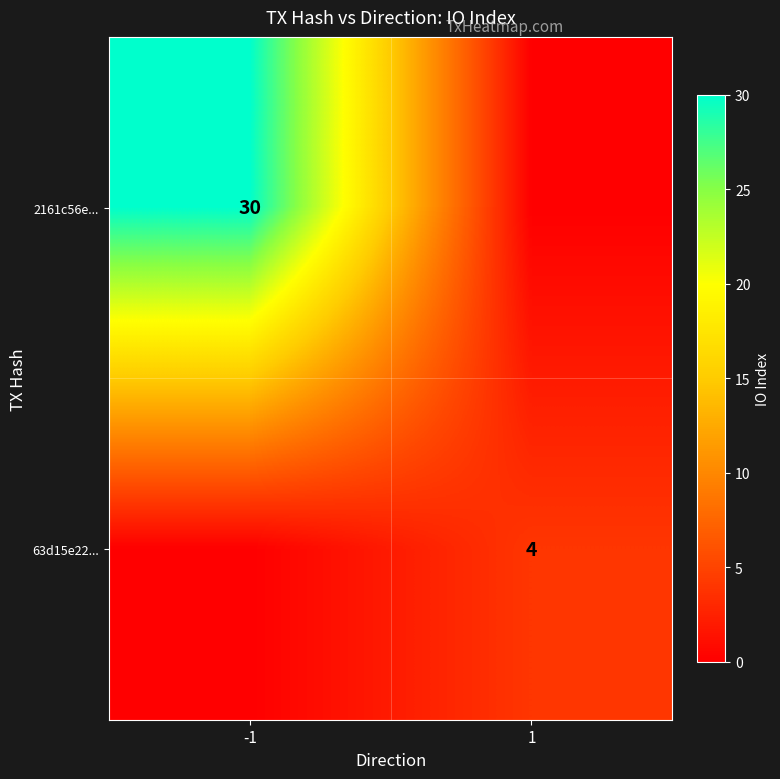

Is the value of 2161c56e... at -1 greater than the value of 63d15e22... at 1?

Yes